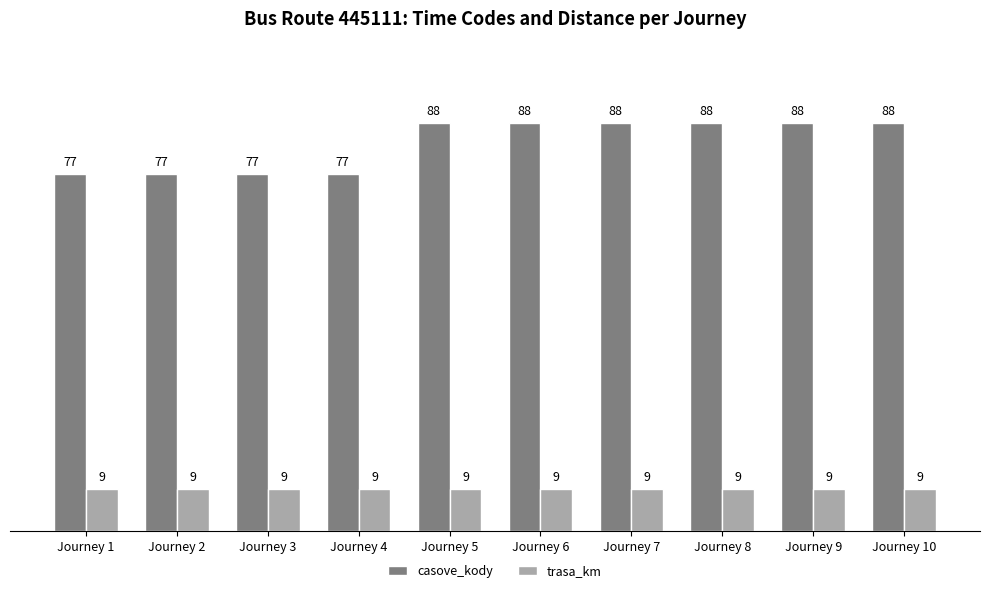

Are the bars grouped side by side (vs. stacked)?

Yes